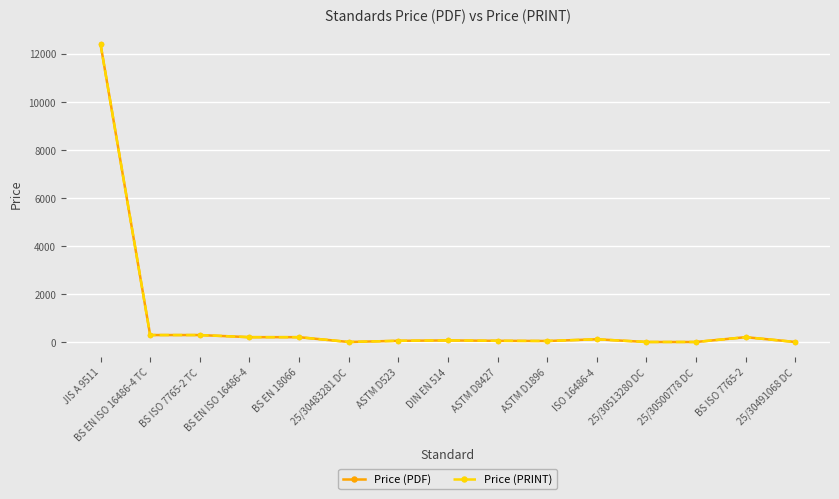

What position from the left is DIN EN 514?

8